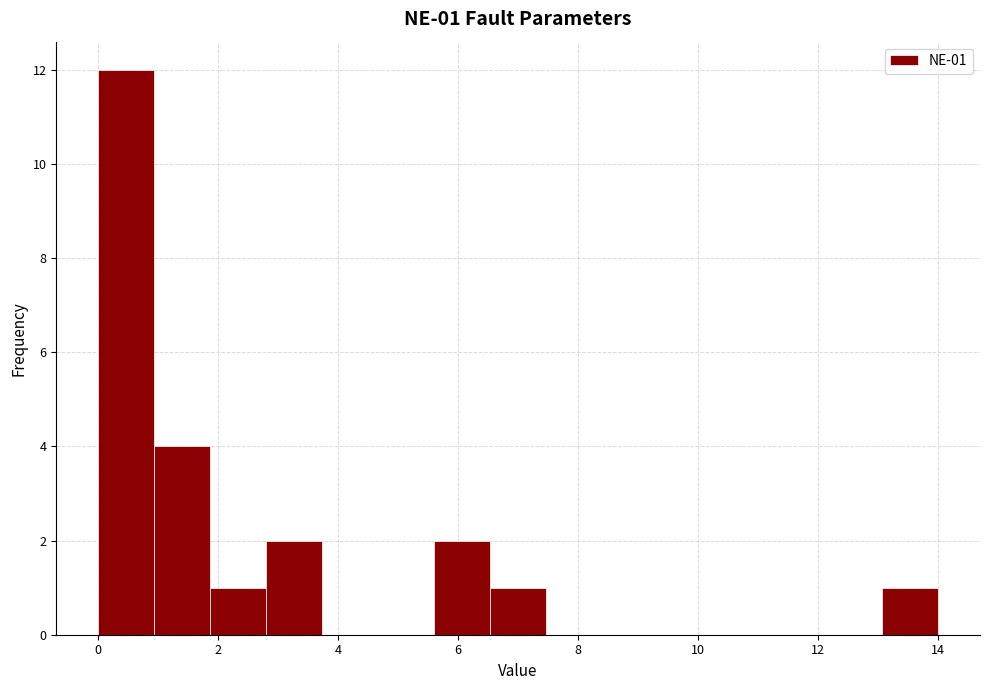

Which range on the x-axis has the tallest bar?

0.0 to 1.0